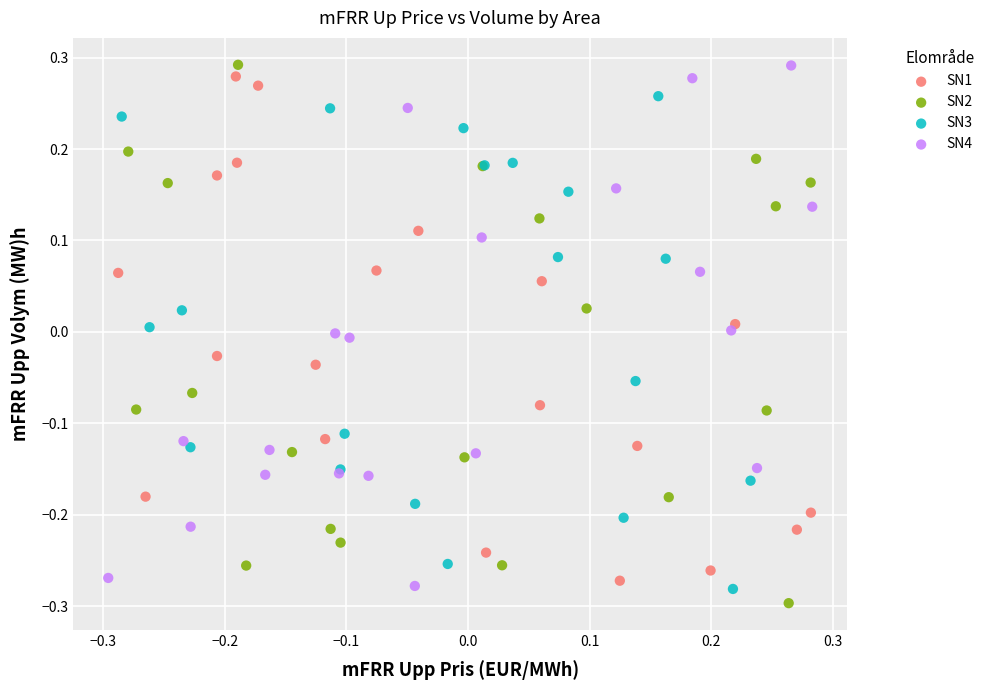

What are all the series names shown in the legend?

SN1, SN2, SN3, SN4